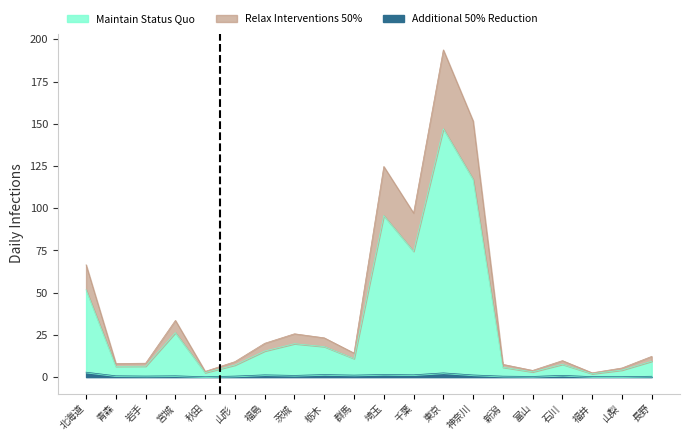

True or false: Maintain Status Quo and Additional 50% Reduction intersect in this chart.

False